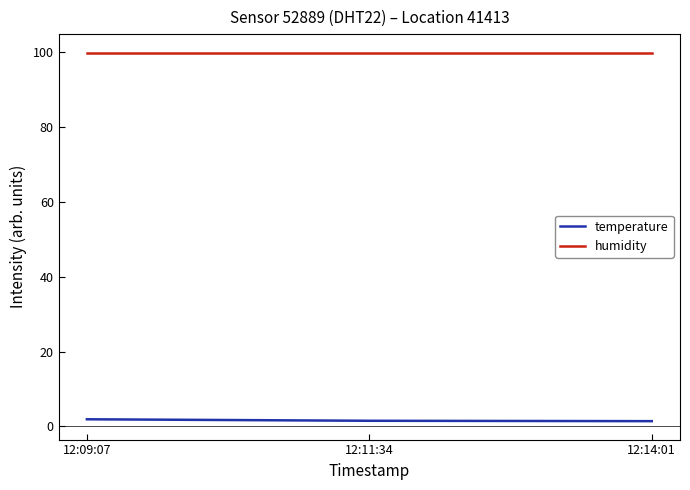

Rank the series by their average value, from highest to lowest.

humidity, temperature